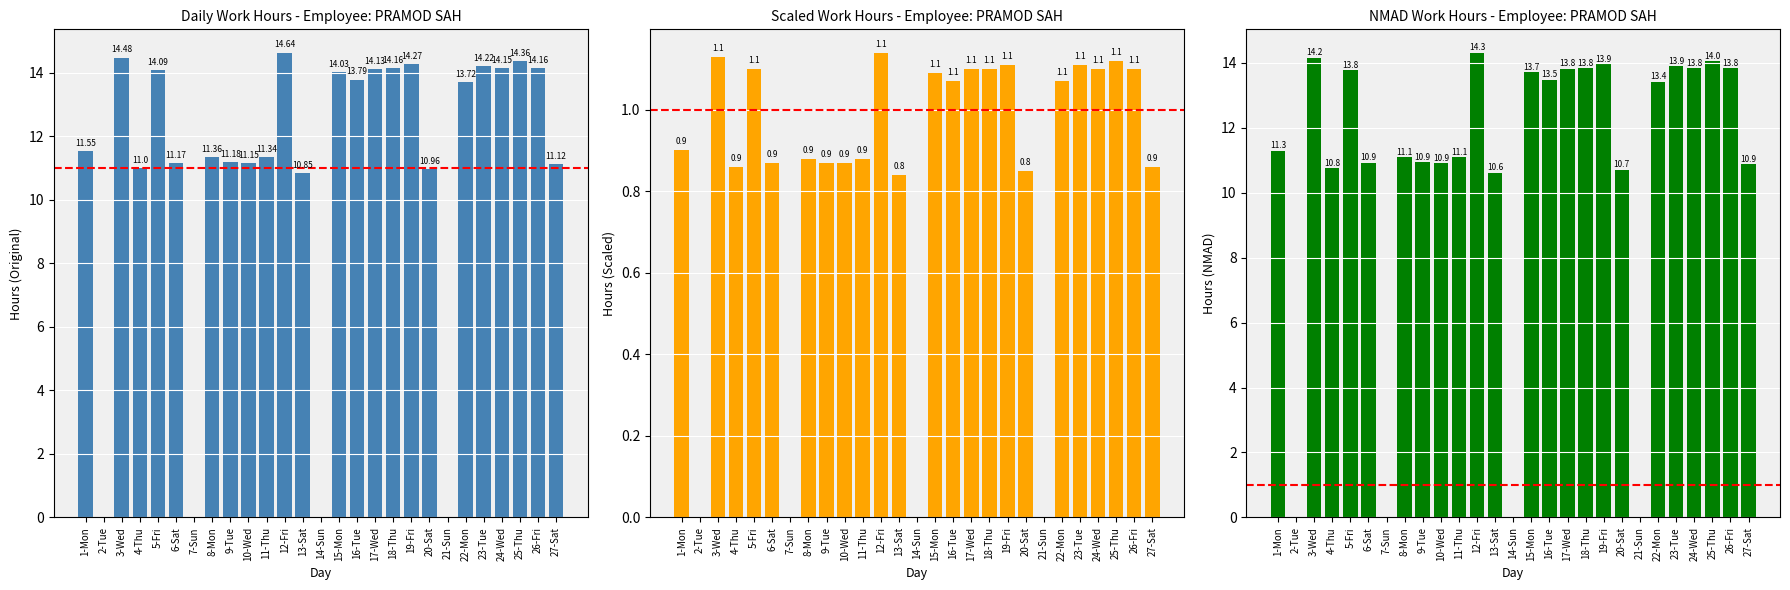

What is the sum of all Scaled Hours values?

23.0